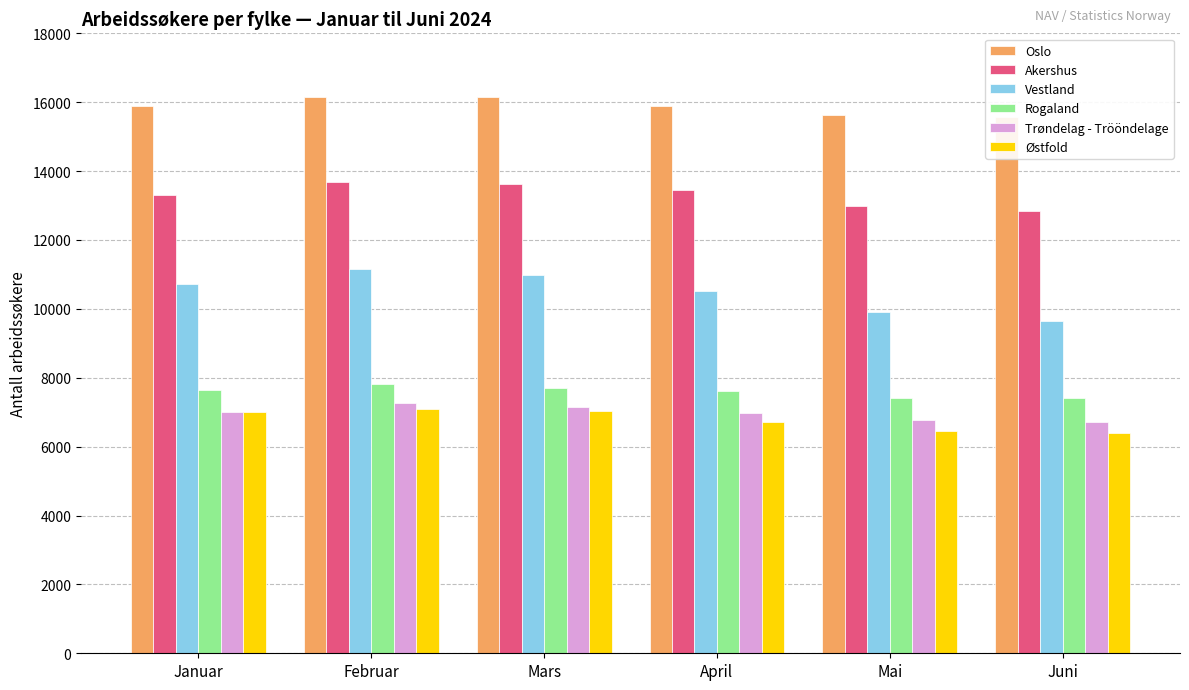

How many distinct data groups are displayed?

6